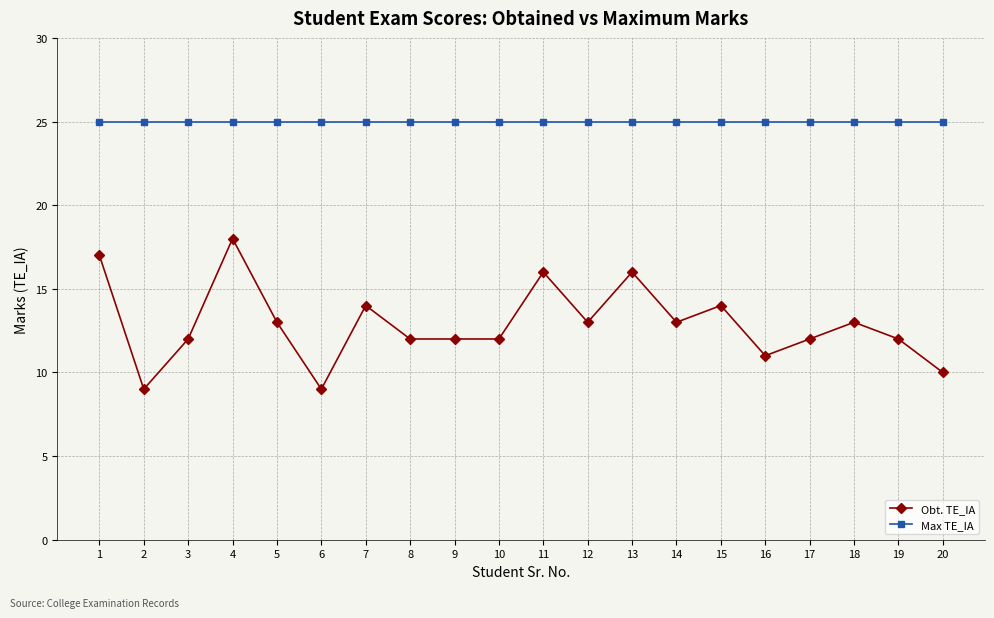

Reading left to right, transcribe all the data shown in this chart.

Obt. TE_IA: 17	9	12	18	13	9	14	12	12	12	16	13	16	13	14	11	12	13	12	10
Max TE_IA: 25	25	25	25	25	25	25	25	25	25	25	25	25	25	25	25	25	25	25	25